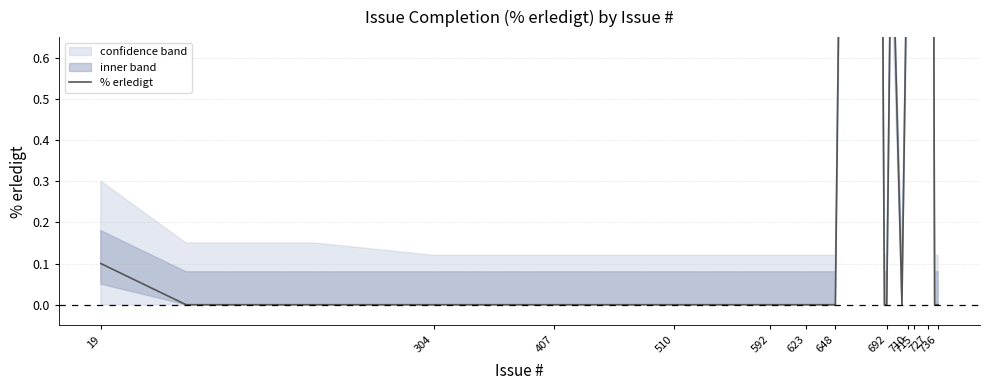

True or false: there are more than 1 points higher than both neighbors.

False